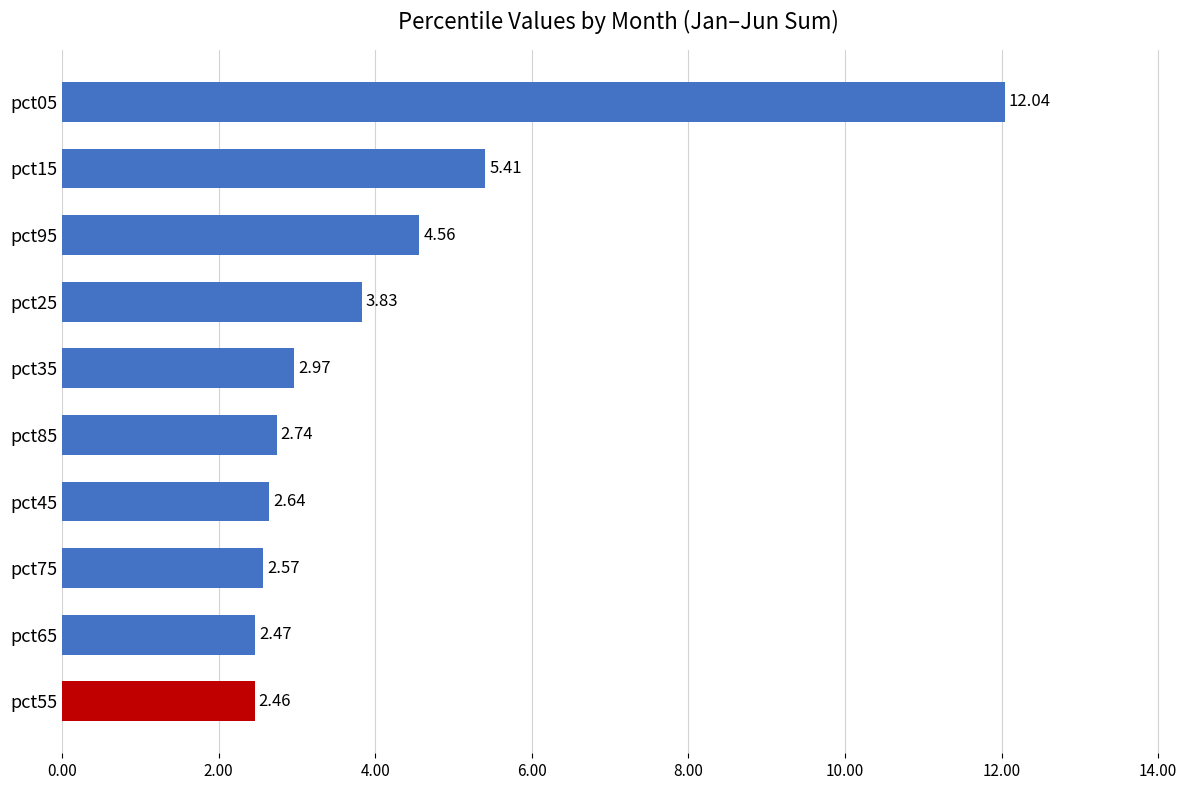

What is the sum of all values?

41.7